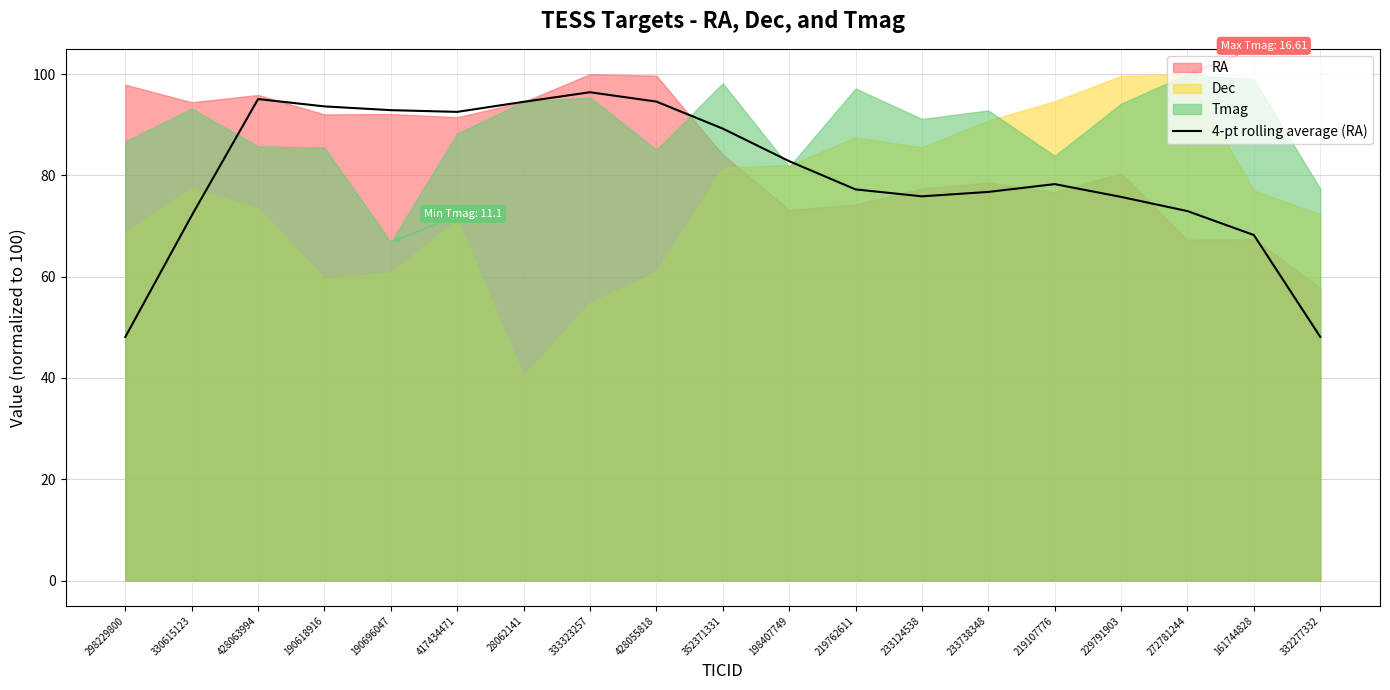

Between 333323257 and 352371331, which is larger?

333323257